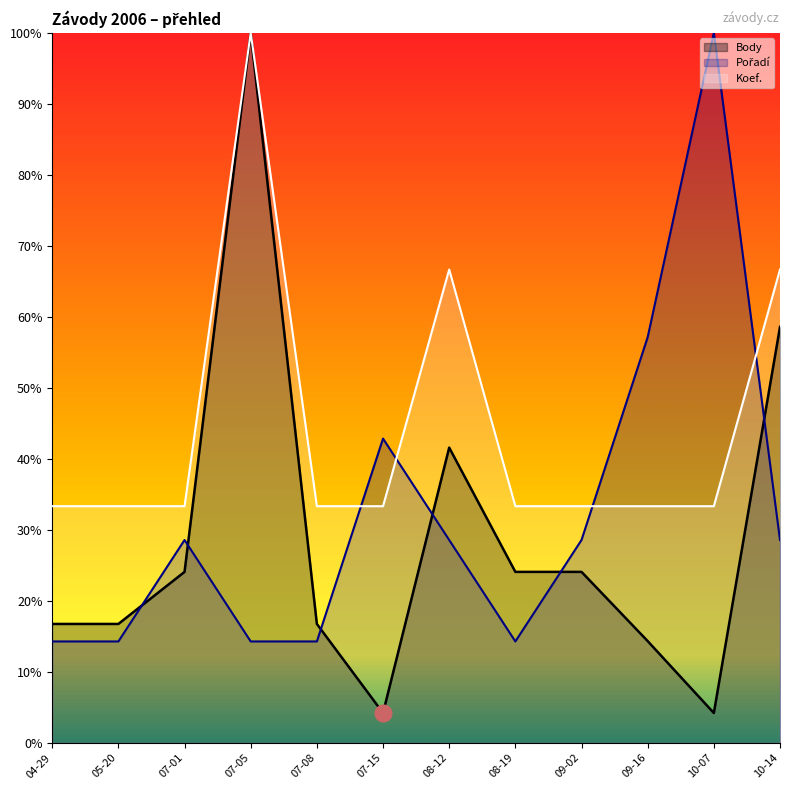

How many lines are shown in the chart?

3